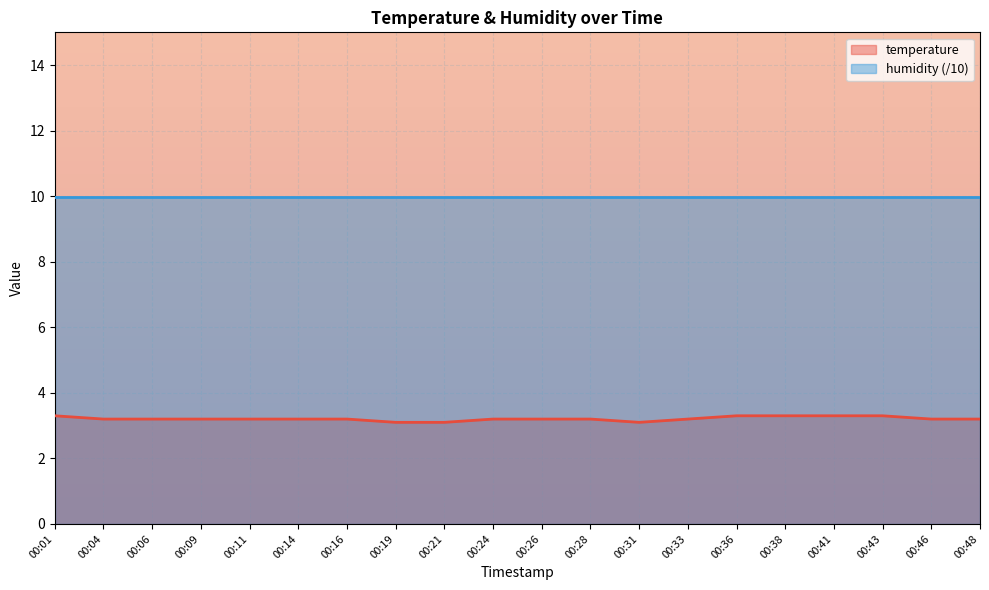

Reading right to left, list all the values displayed in this chart.

3.2	3.2	3.3	3.3	3.3	3.3	3.2	3.1	3.2	3.2	3.2	3.1	3.1	3.2	3.2	3.2	3.2	3.2	3.2	3.3